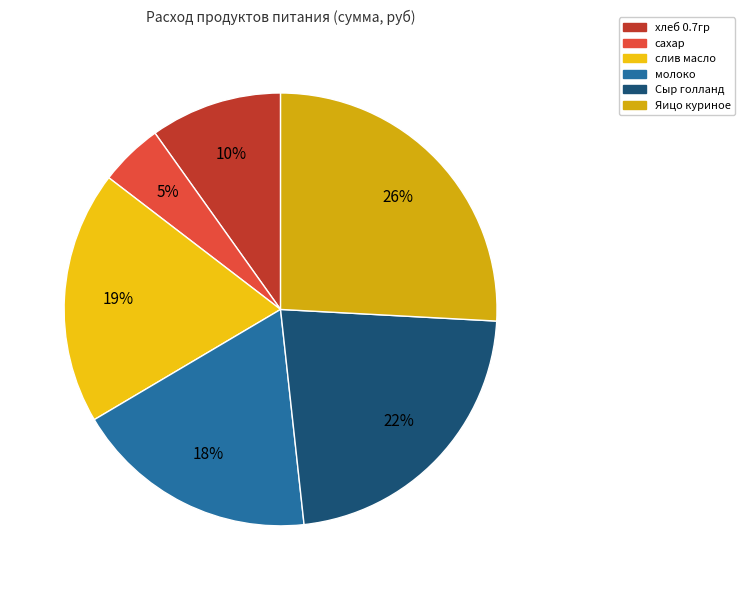

Combined, do молоко and хлеб 0.7гр account for over 50%?

No